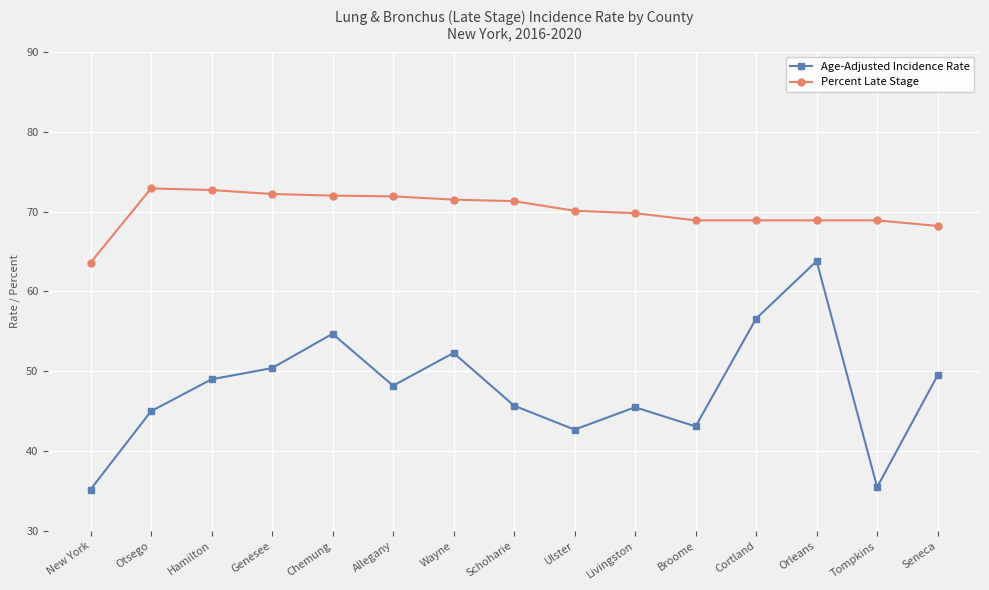

True or false: Age-Adjusted Incidence Rate and Percent Late Stage cross at least once.

False